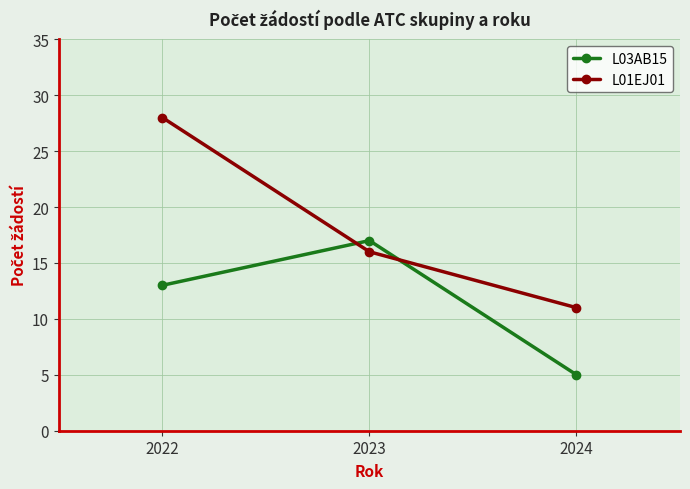

Where is L03AB15 nearest to the value 11?

2022